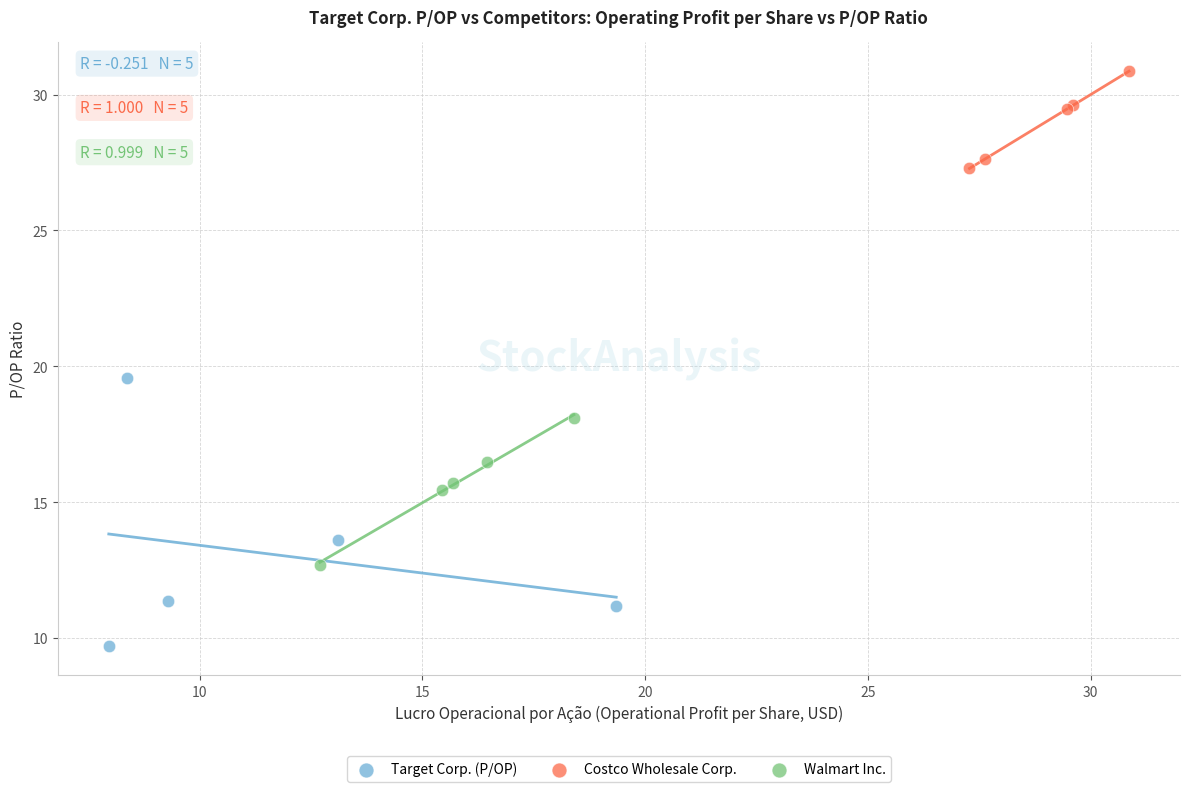

Which series contains the lowest Y value?

Target Corp. (P/OP)